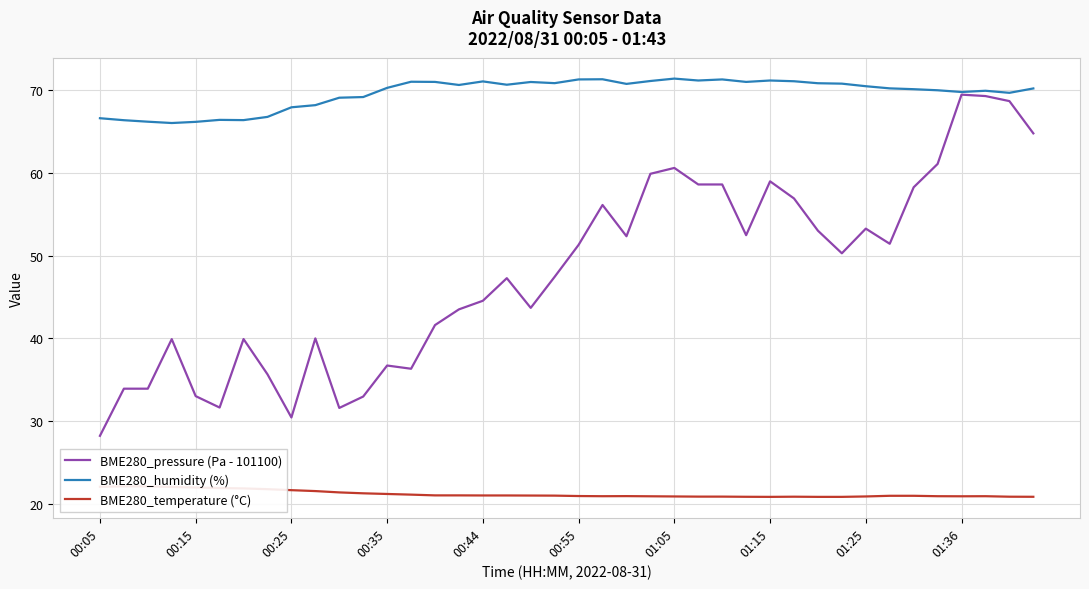

At which label does BME280_pressure (Pa - 101100) reach its minimum?

00:05